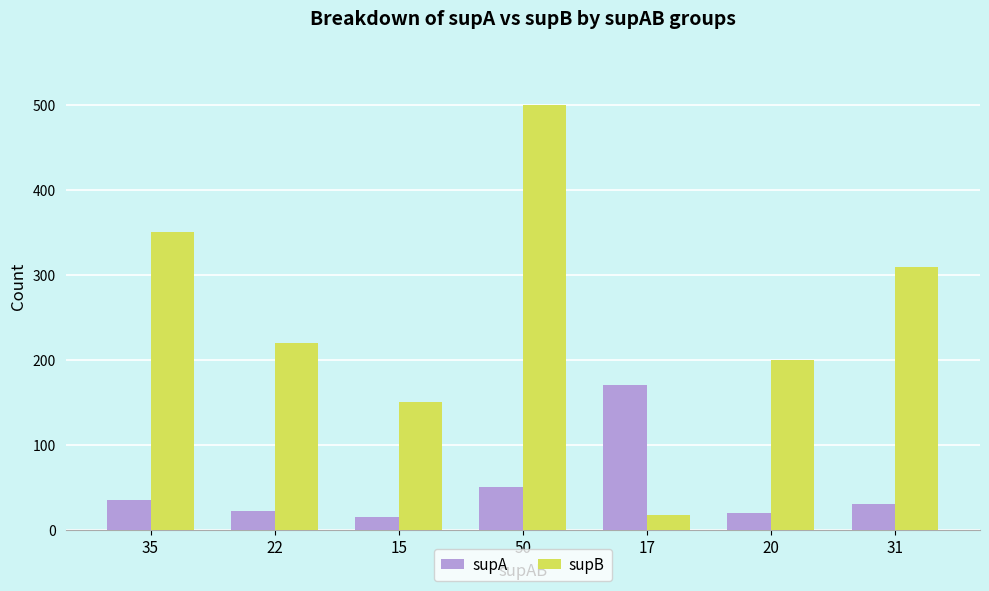

True or false: supA has a value of 52 at 31.

False